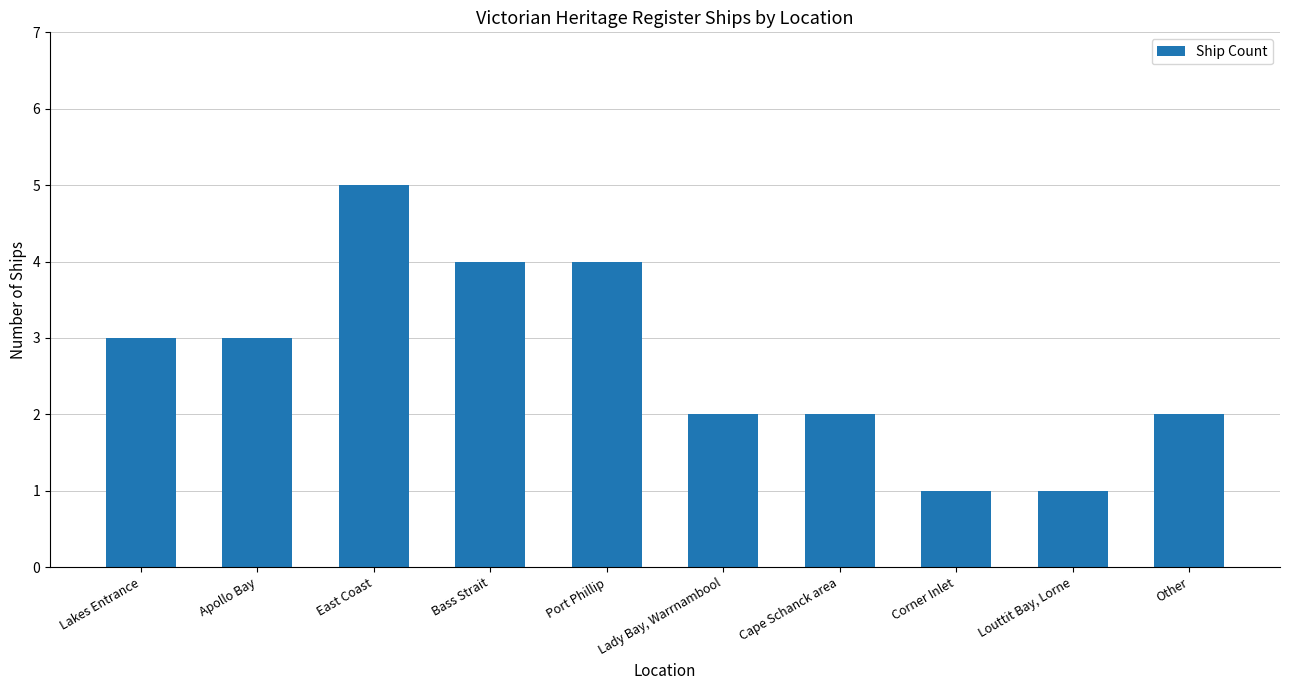

Approximately how many times larger is the value at Louttit Bay, Lorne compared to East Coast?

0.2